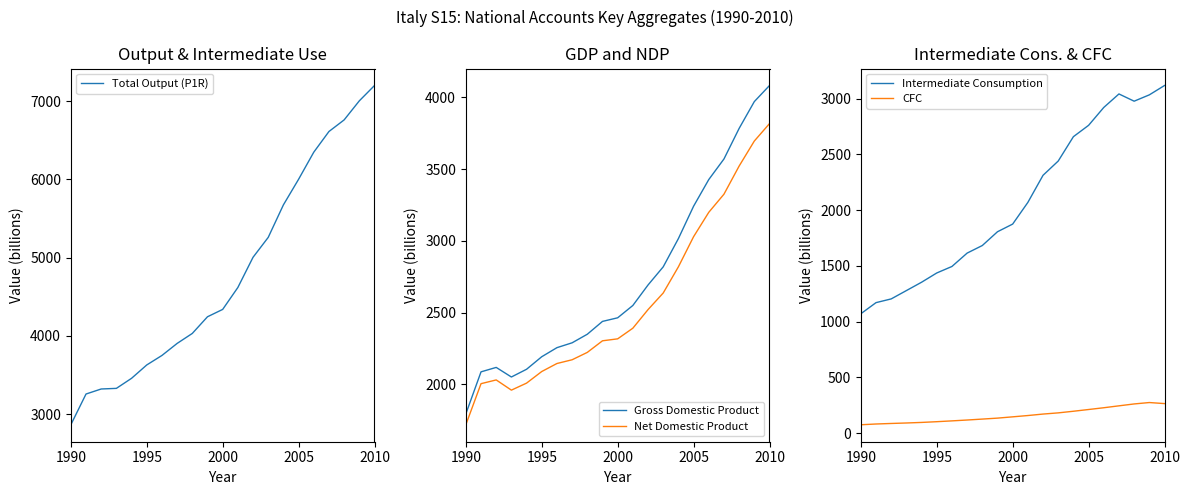

What is the difference between the second highest and second lowest values in the Total Output (P1R) series?

3745.3